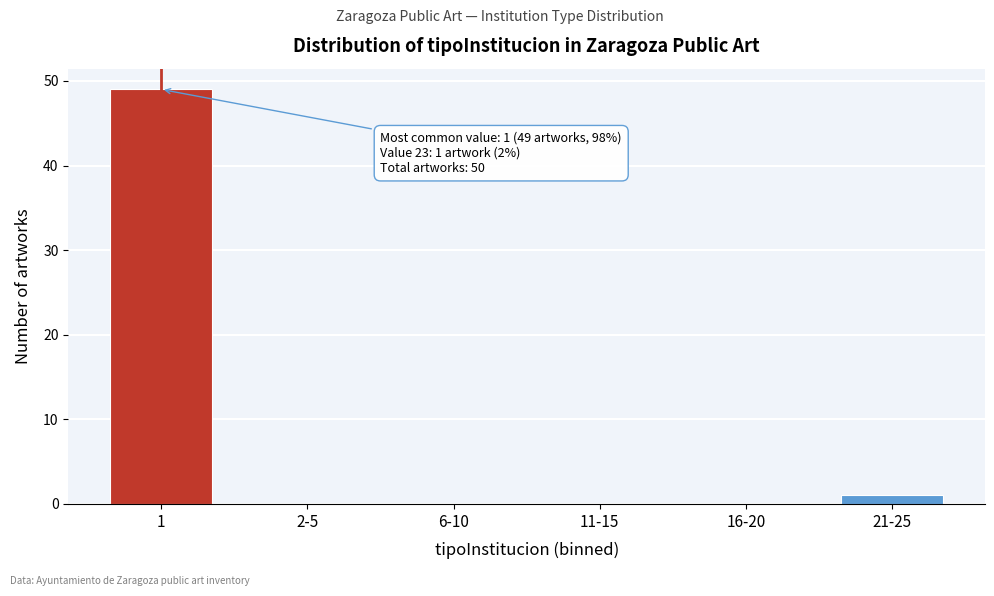

Reading left to right, extract all data points from this chart.

1=49	2-5=0	6-10=0	11-15=0	16-20=0	21-25=1